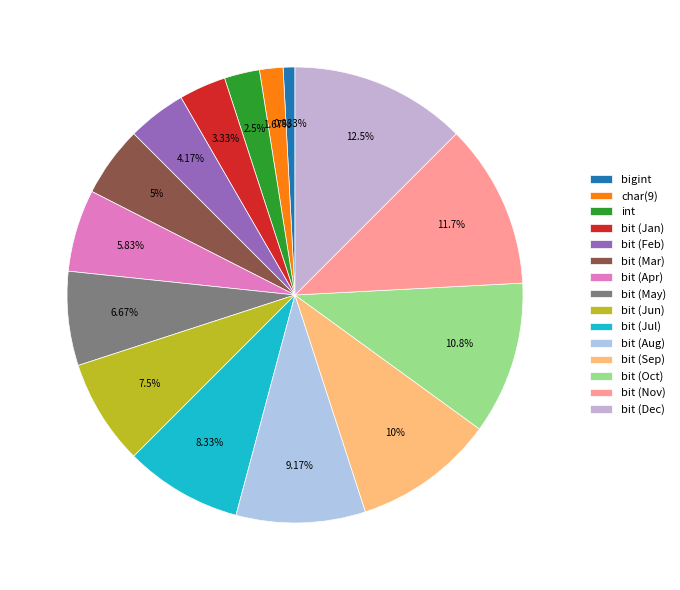

How many segments does this pie chart have?

15